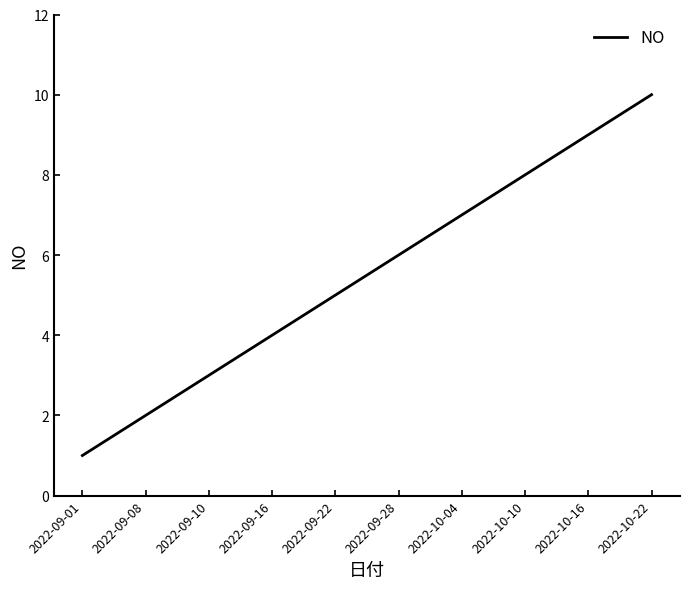

The chart shows a value of 3 at 2022-09-22. True or false?

False